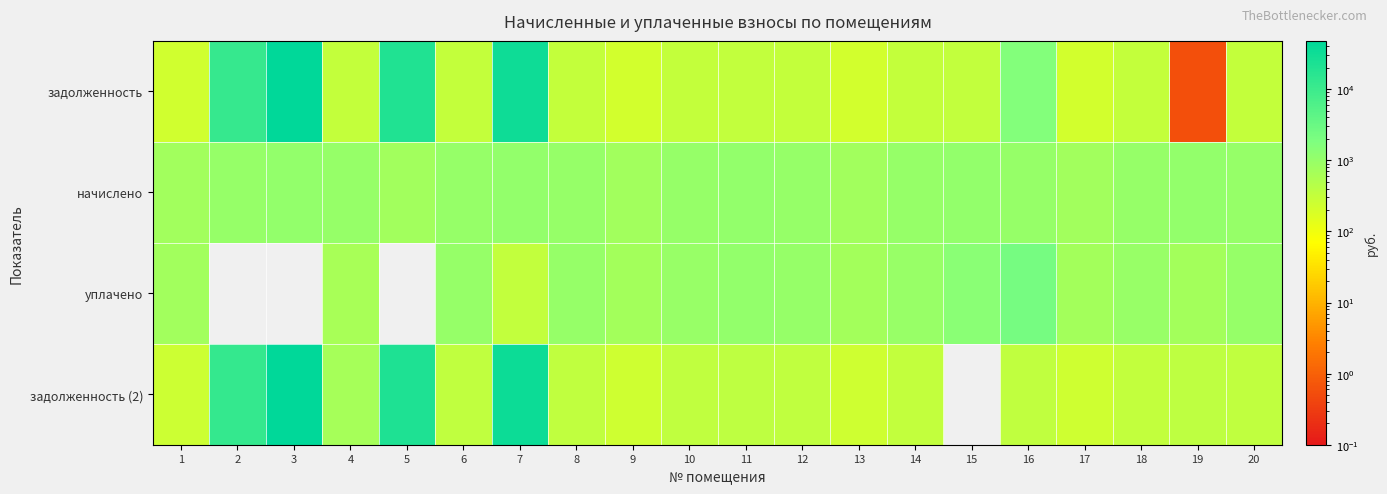

At how many categories does at least one series exceed 409?

20